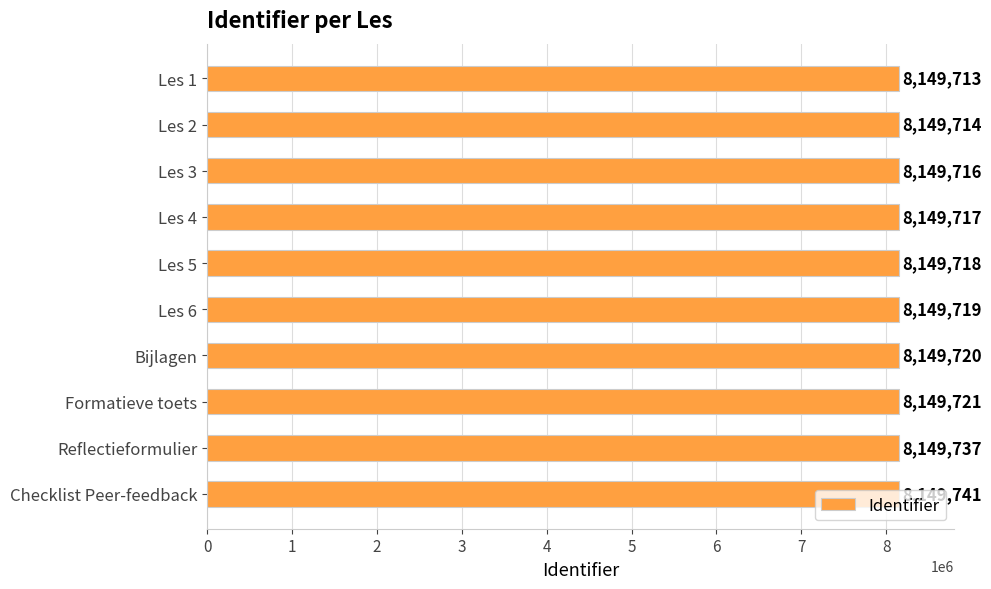

How many categories are shown in the chart?

10